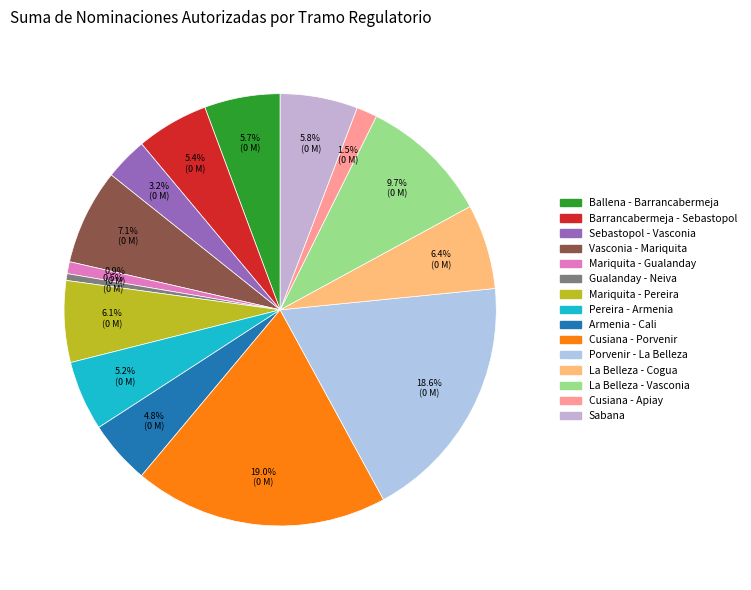

How many segments does this pie chart have?

15